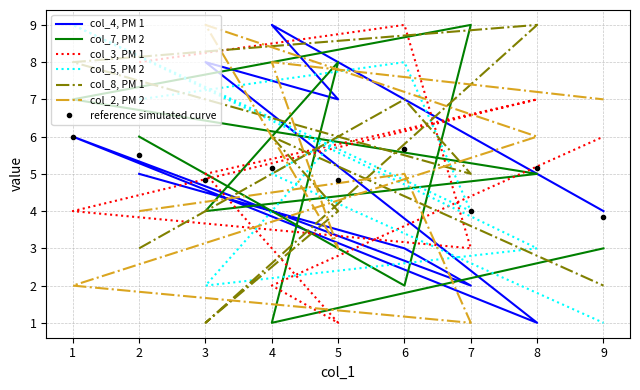

List the labels in order of col_4 value, largest first.

4, 3, 5, 1, 2, 9, 6, 7, 8